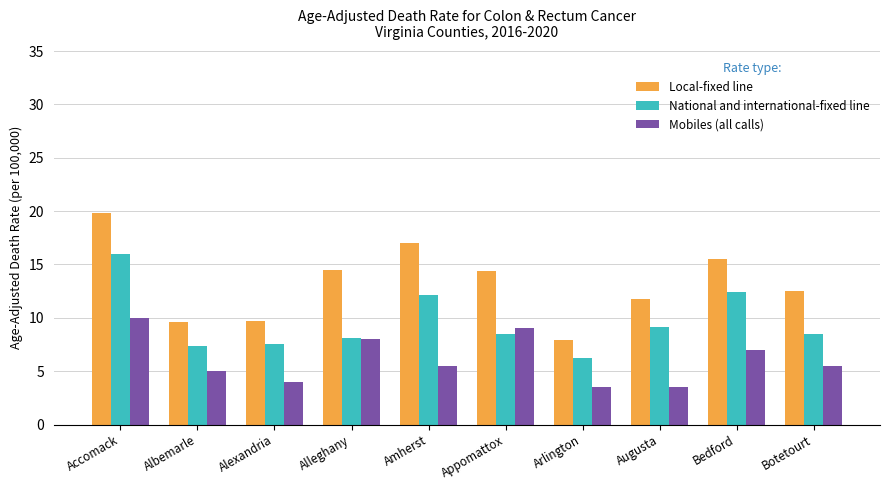

Which series changed the most between Alexandria and Bedford?

Local-fixed line